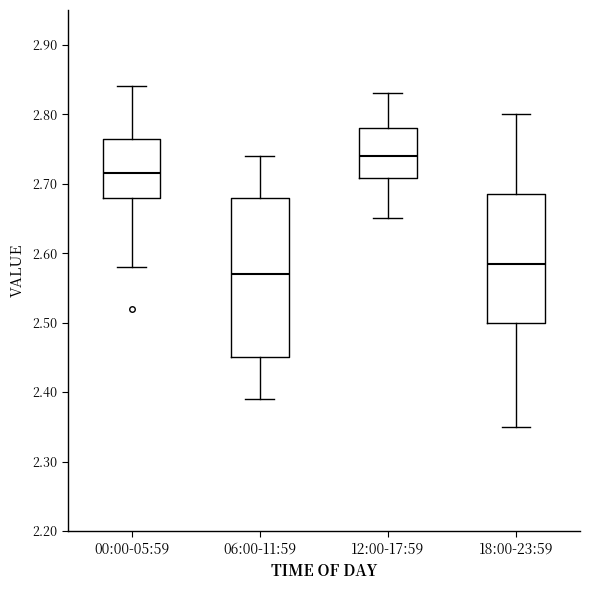

Comparing the boxes themselves (not the whiskers), which one is the tallest?

06:00-11:59